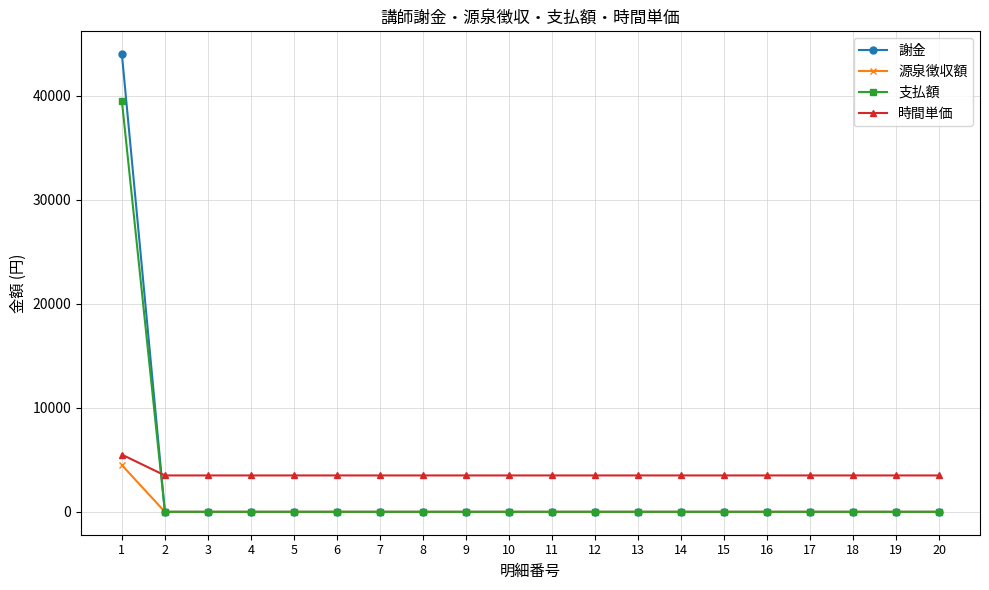

Which series has the largest range (max minus min)?

謝金